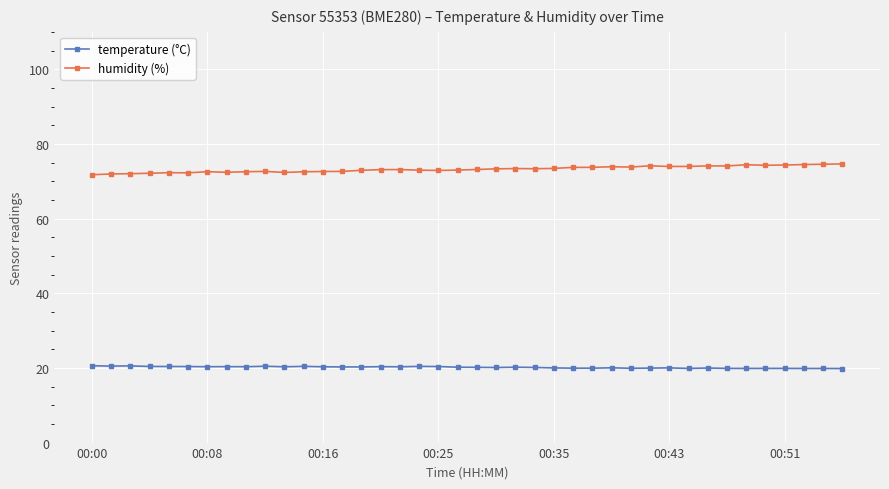

Which series has the largest total across all categories?

humidity (%)